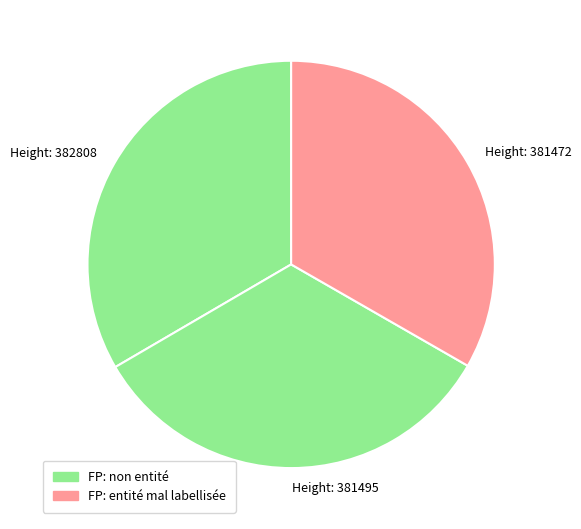

Rank the categories by value from highest to lowest.

382808, 381495, 381472